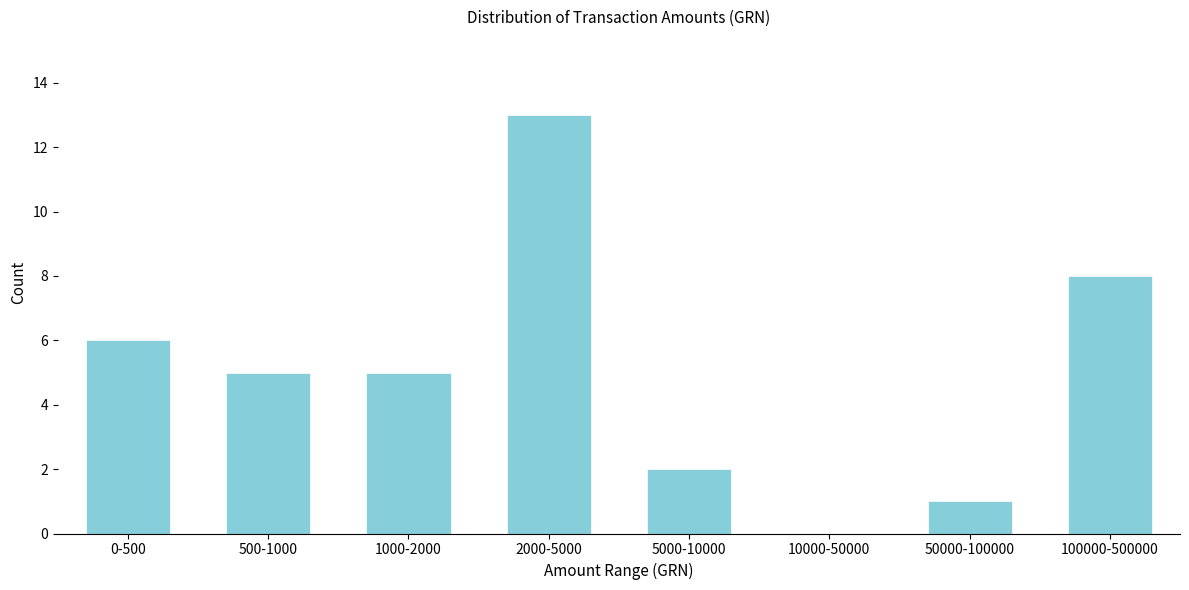

Reading left to right, transcribe all the data shown in this chart.

0-500=6	500-1000=5	1000-2000=5	2000-5000=13	5000-10000=2	10000-50000=0	50000-100000=1	100000-500000=8